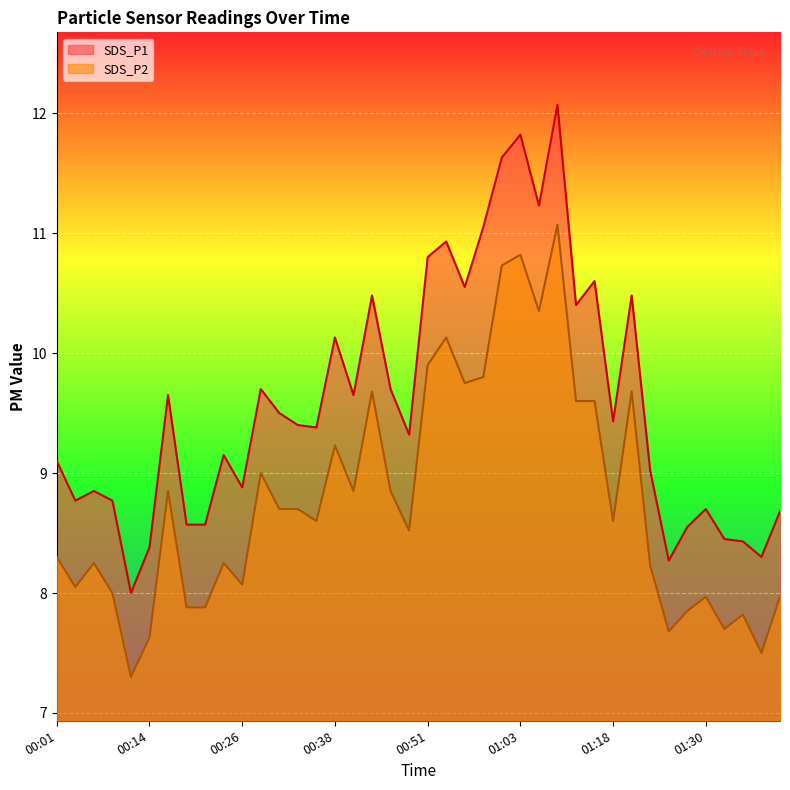

How many lines are shown in the chart?

2